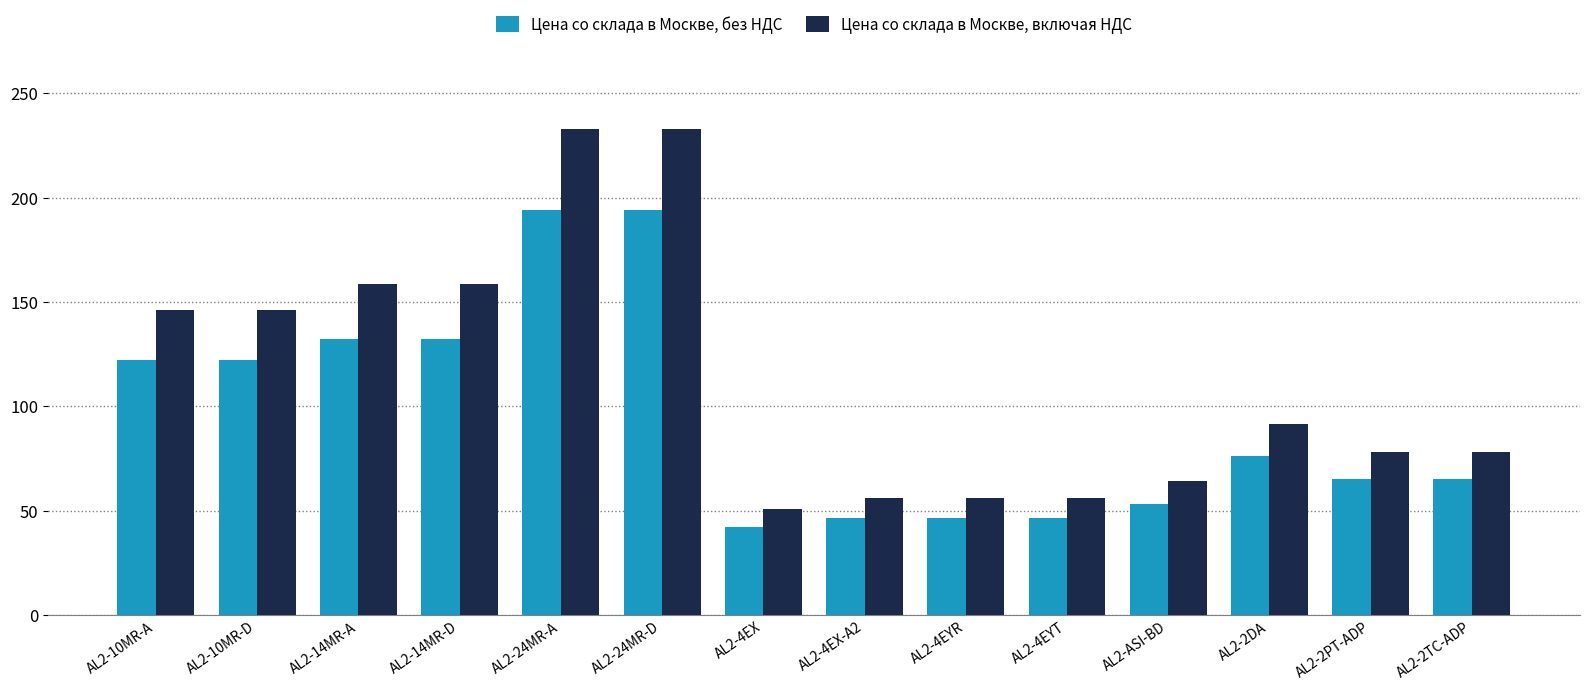

What is the total value across all series at AL2-2TC-ADP?

143.7